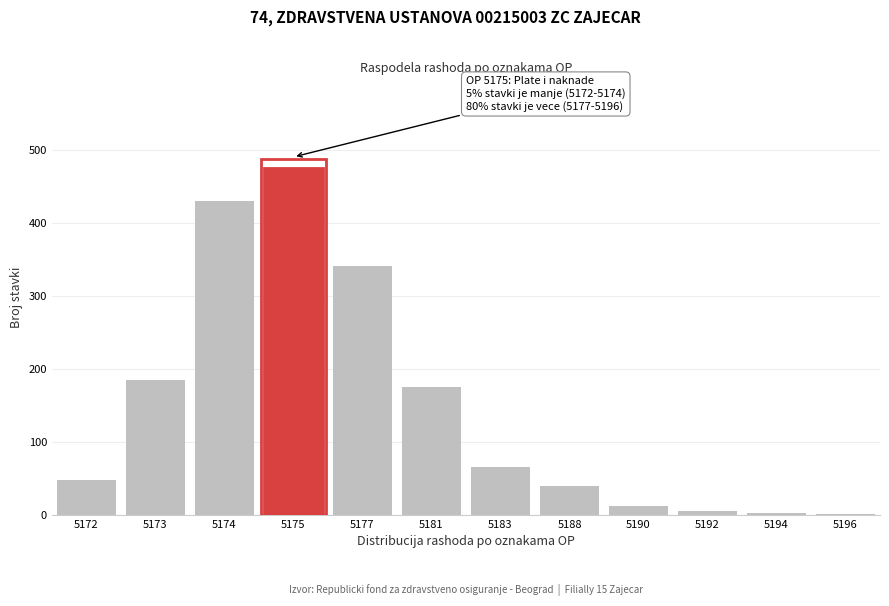

Between 5181 and 5177, which is larger?

5177